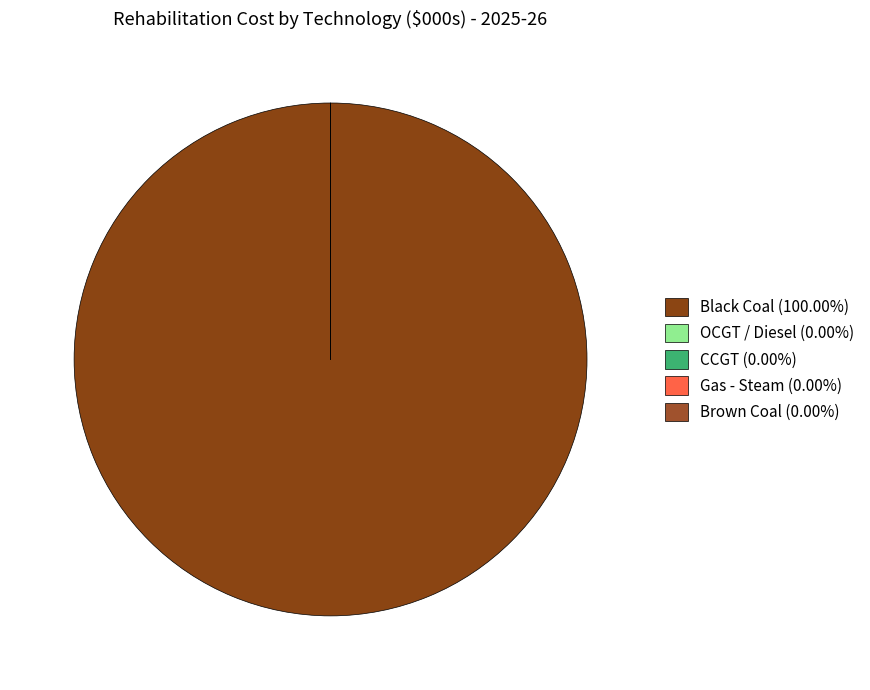

Is there a majority slice in this chart?

Yes